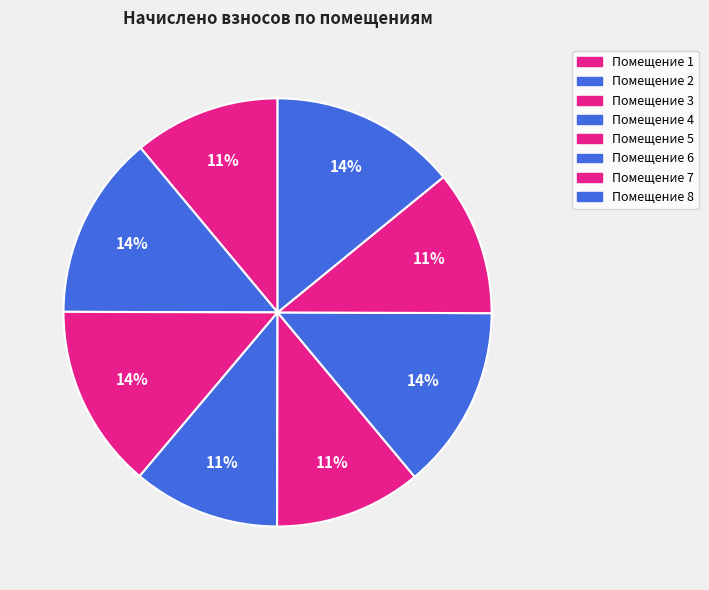

Rank the categories by value from highest to lowest.

8, 2, 3, 6, 4, 5, 1, 7